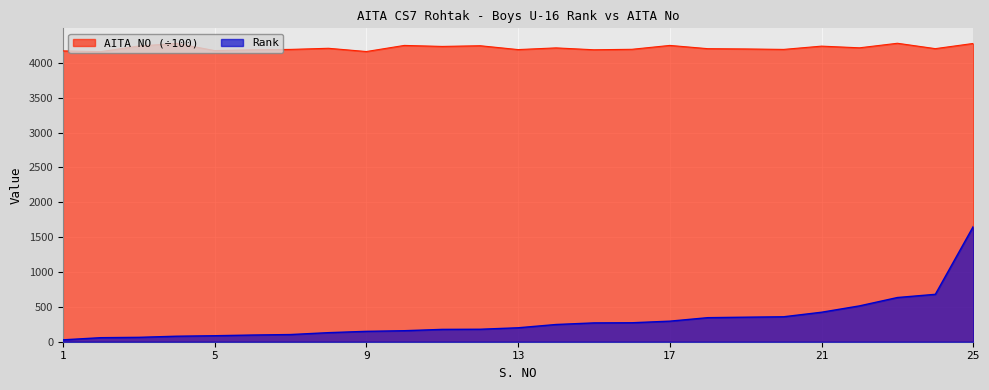

What is the difference between the Rank values at 23 and 7?

531.0